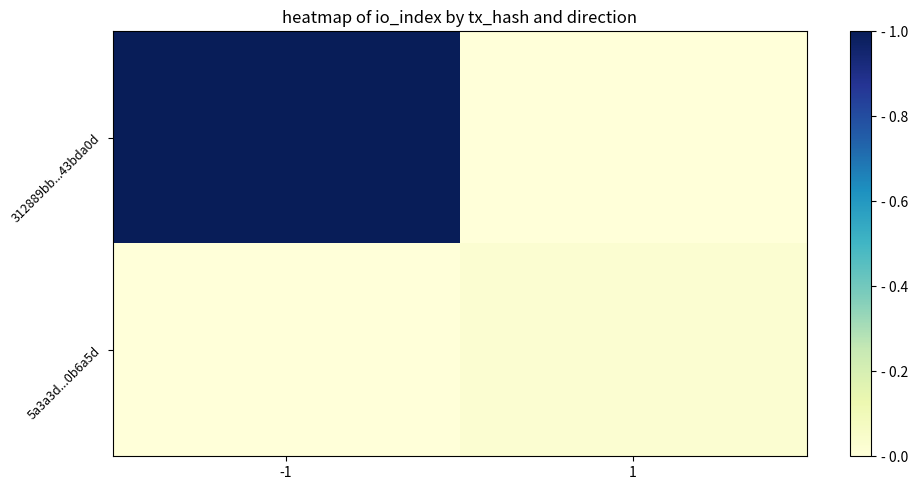

Between -1 and 1, which is larger?

-1